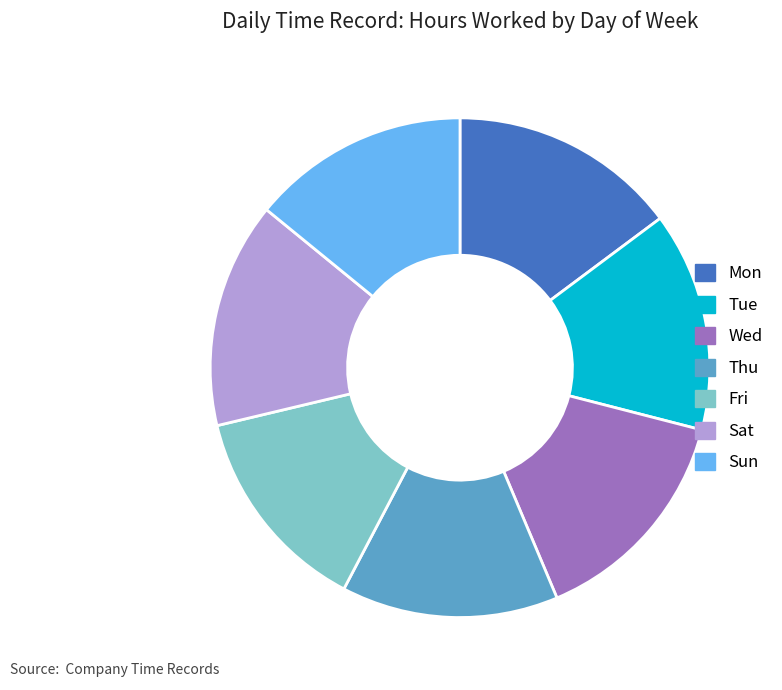

Is the sum of Wed and Tue greater than half?

No